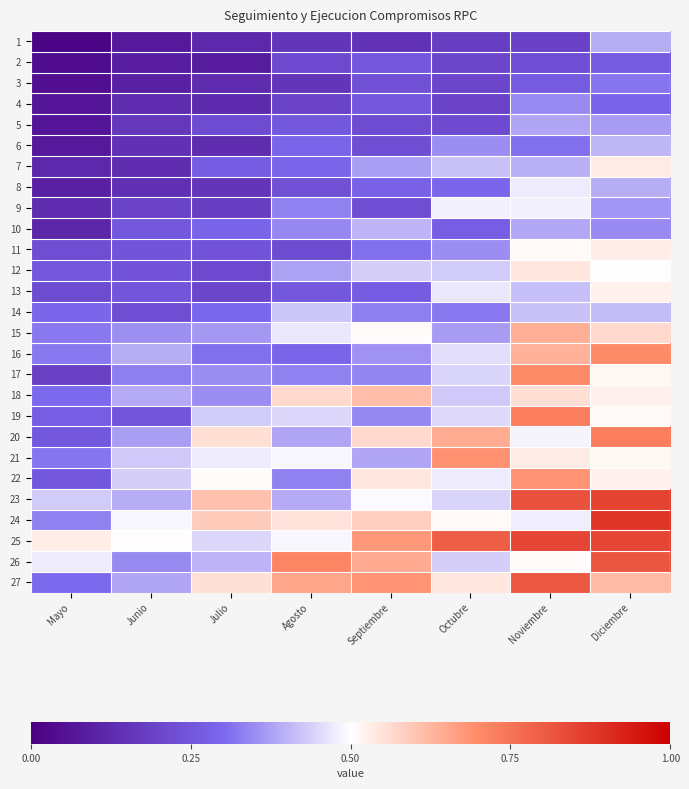

Which category has the lowest value across all series?

Mayo